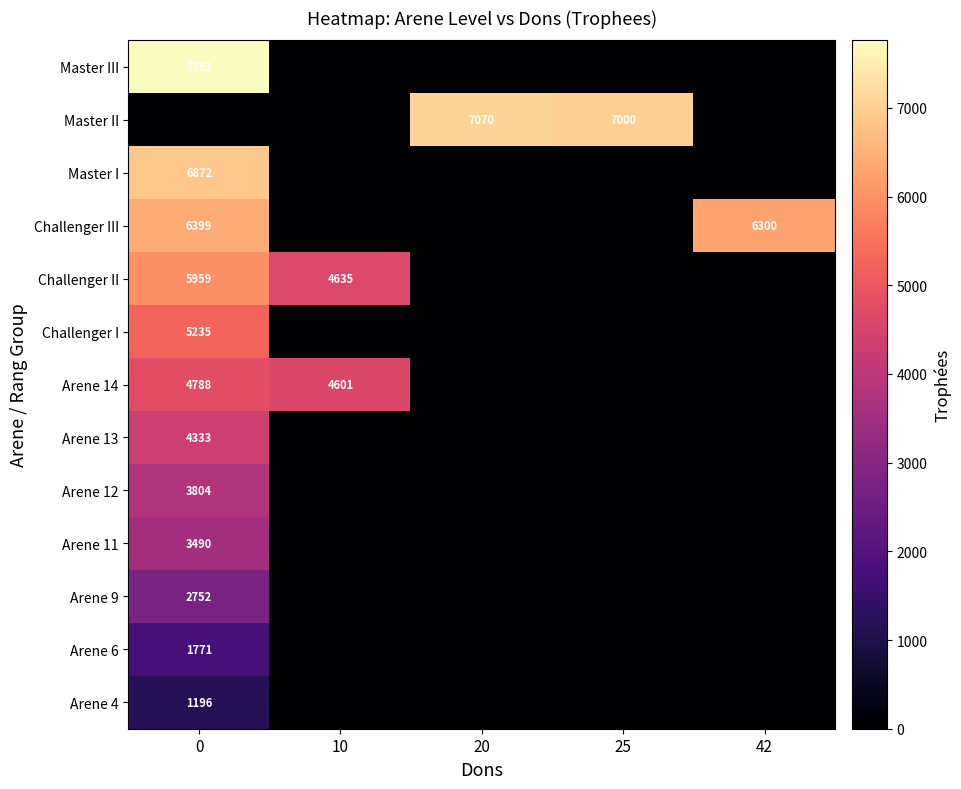

What is the difference between the Challenger III values at 42 and 0?

99